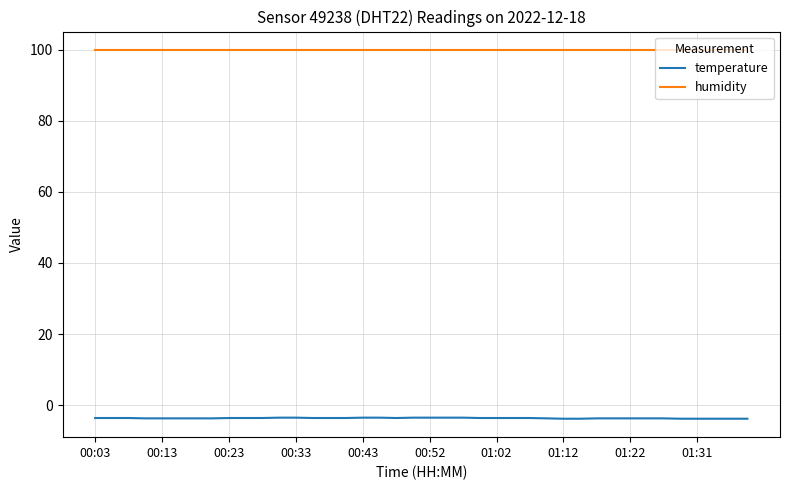

True or false: temperature and humidity cross at least once.

False